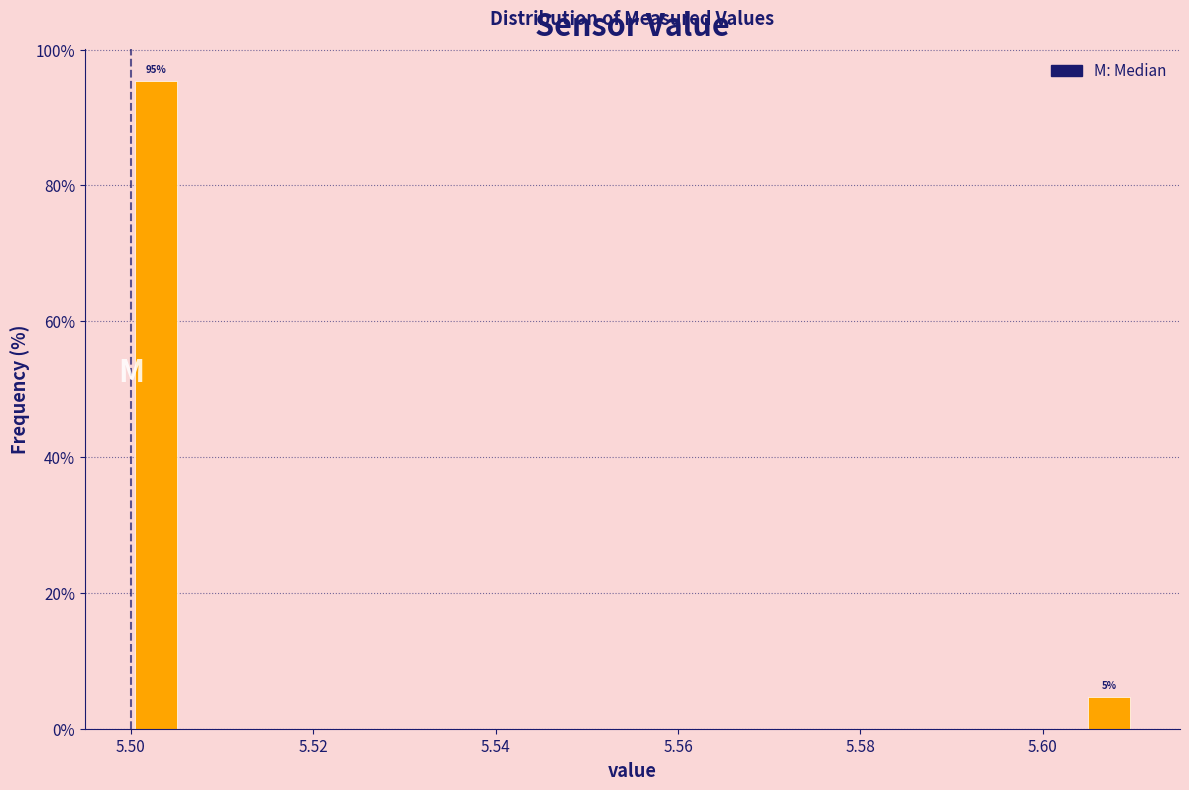

Read against the x-axis, roughly where is the centre of the tallest bar?

5.502